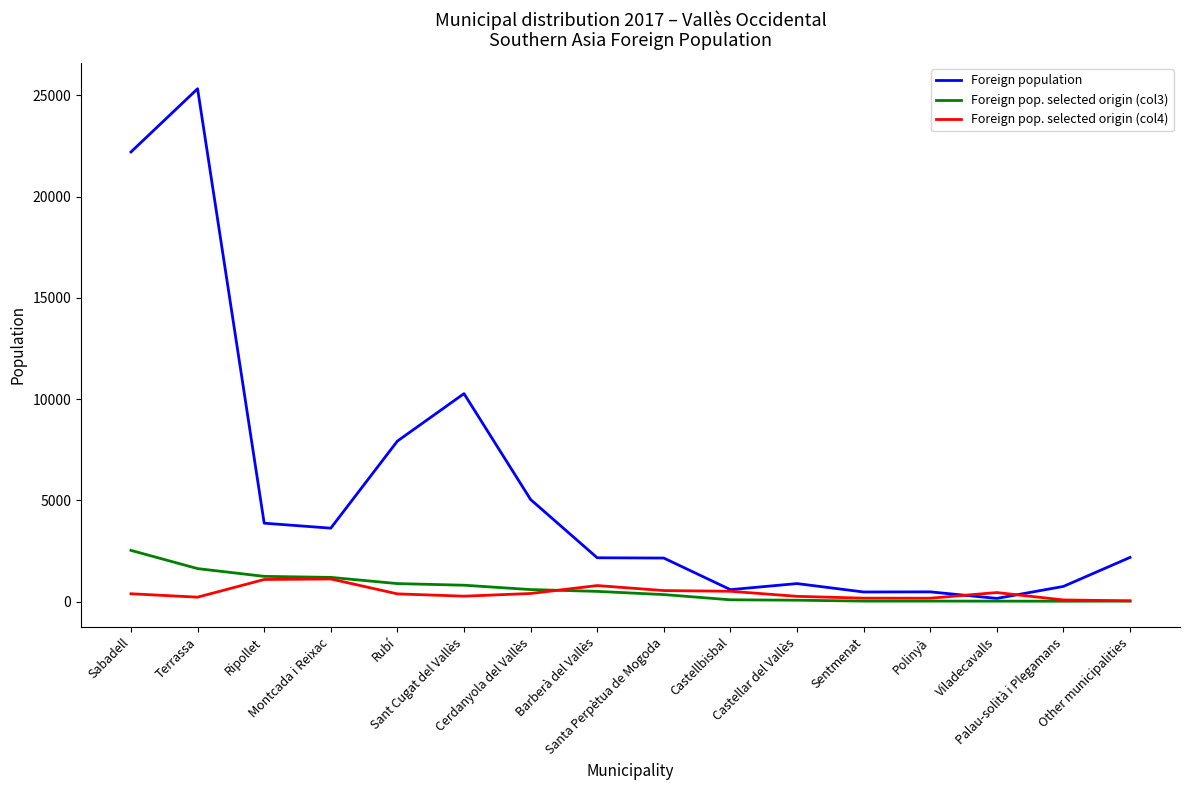

Which series has the largest total across all categories?

Foreign population